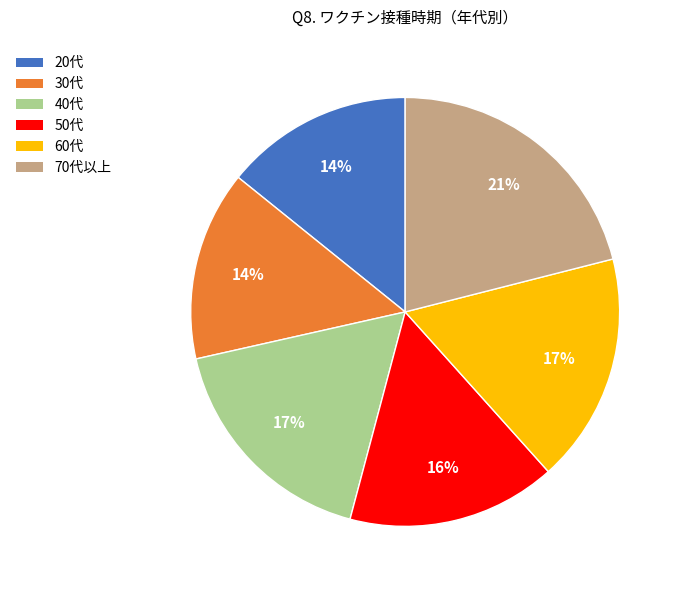

How many segments does this pie chart have?

6